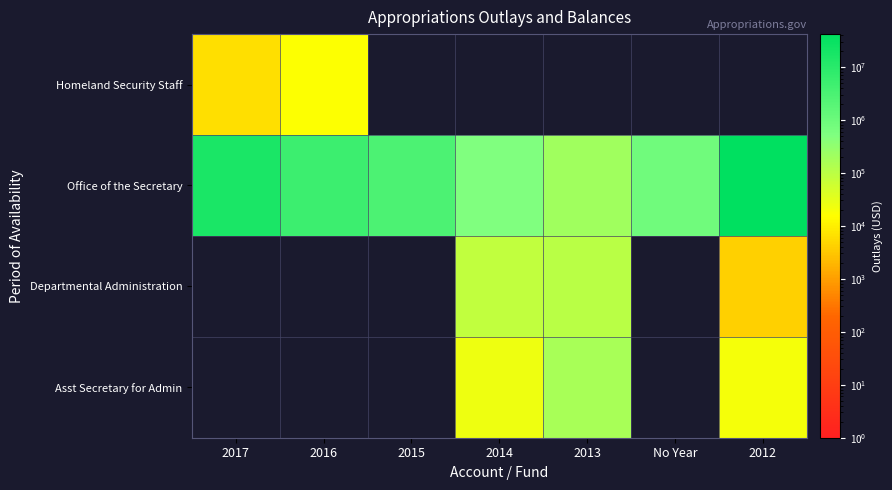

Reading right to left, transcribe all the data shown in this chart.

Homeland Security Staff: 2012=0.0	No Year=0.0	2013=0.0	2014=0.0	2015=0.0	2016=16692.7	2017=6410.3
Office of the Secretary: 2012=41421410.4	No Year=866838.8	2013=204927.2	2014=493760.8	2015=2996392.4	2016=5047601.7	2017=16693984.0
Departmental Administration: 2012=4146.0	No Year=0.0	2013=106338.8	2014=83115.9	2015=0.0	2016=0.0	2017=0.0
Asst Secretary for Admin: 2012=19919.4	No Year=0.0	2013=168532.7	2014=24774.3	2015=0.0	2016=0.0	2017=0.0